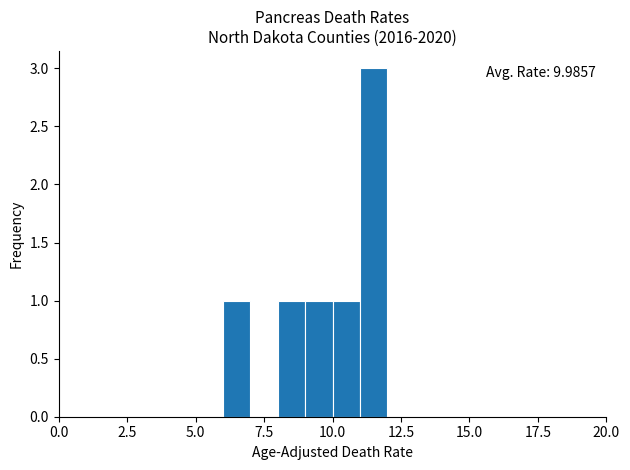

Around what value on the x-axis is the tallest bar? Give the approximate position of its centre, as read against the axis.

11.5